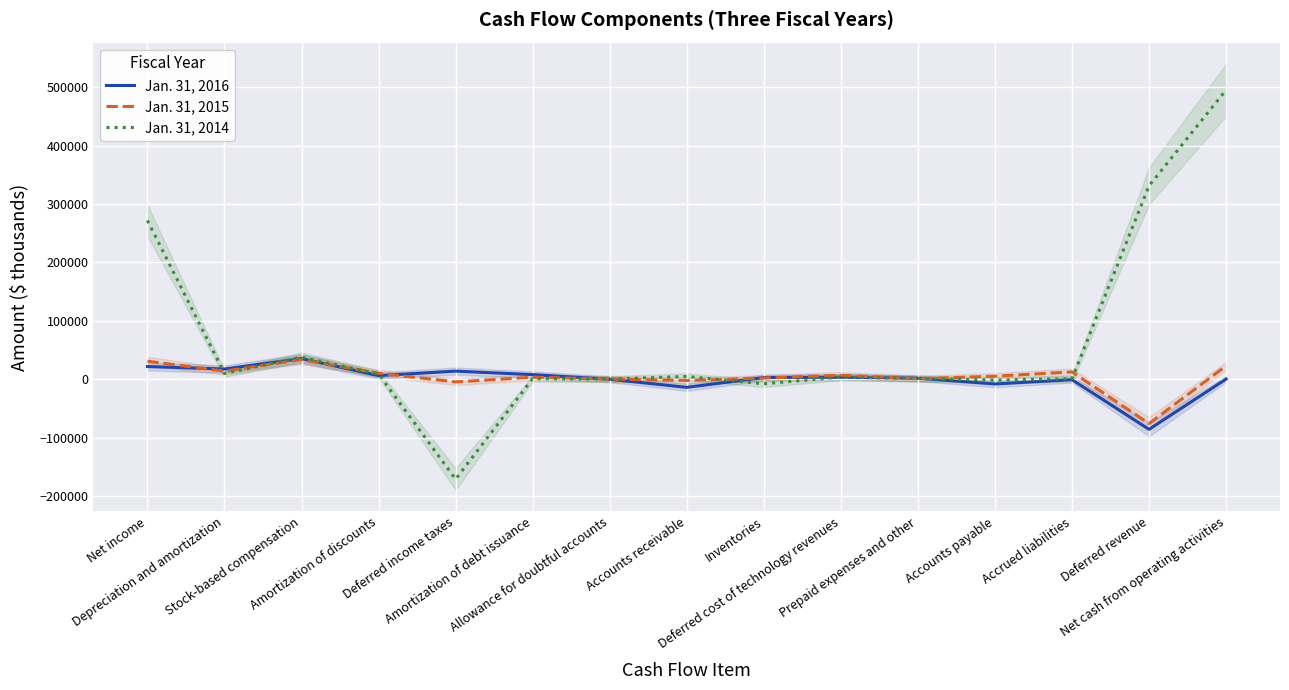

Reading left to right, what are all the values shown in this chart?

Jan. 31, 2016: 21697	17440	35325	6193	13881	7886	-64	-13890	2806	3469	1736	-8155	-821	-85824	288
Jan. 31, 2015: 30832	13855	33681	10239	-4632	3382	424	-2214	1975	6758	783	5185	12496	-75924	22901
Jan. 31, 2014: 271816	9830	37765	9016	-171113	961	253	4698	-7816	3626	1178	-1454	829	330945	495049